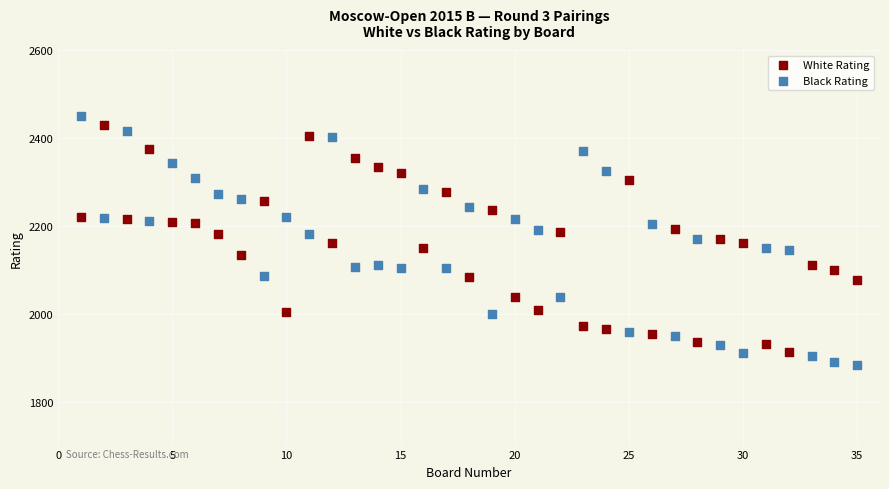

Across all data points, what is the range of X values (max minus min)?

34